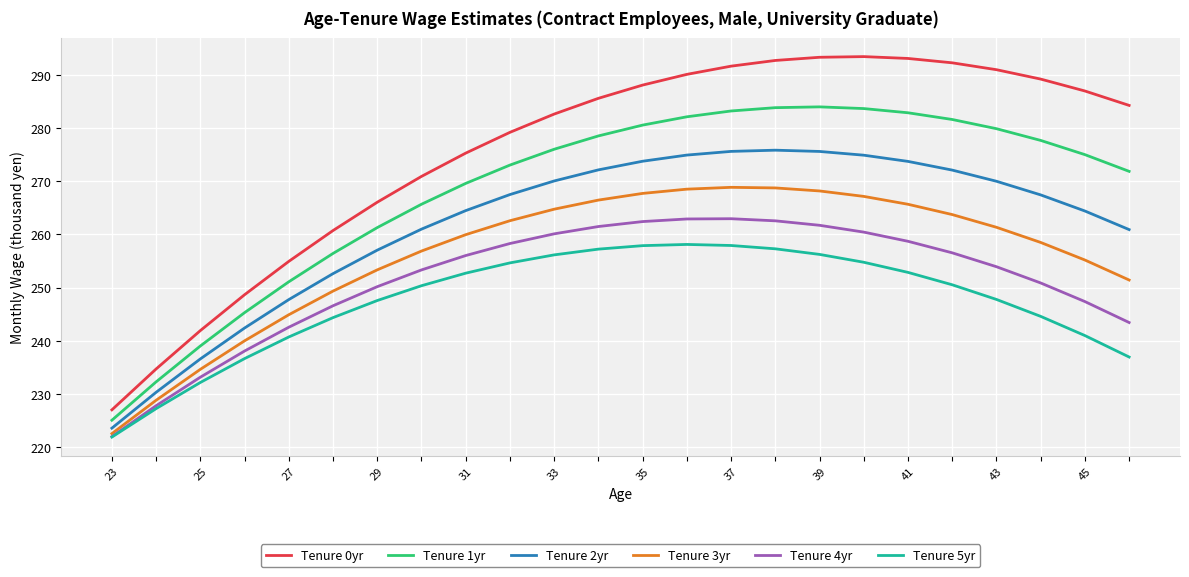

Which series has the largest total across all categories?

Tenure 0yr